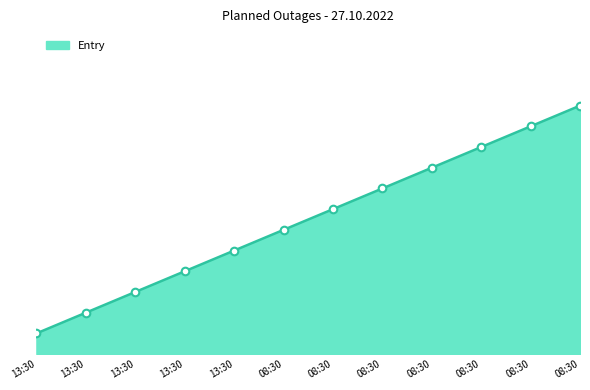

What is the change in value from 13:30 to 08:30?

+7